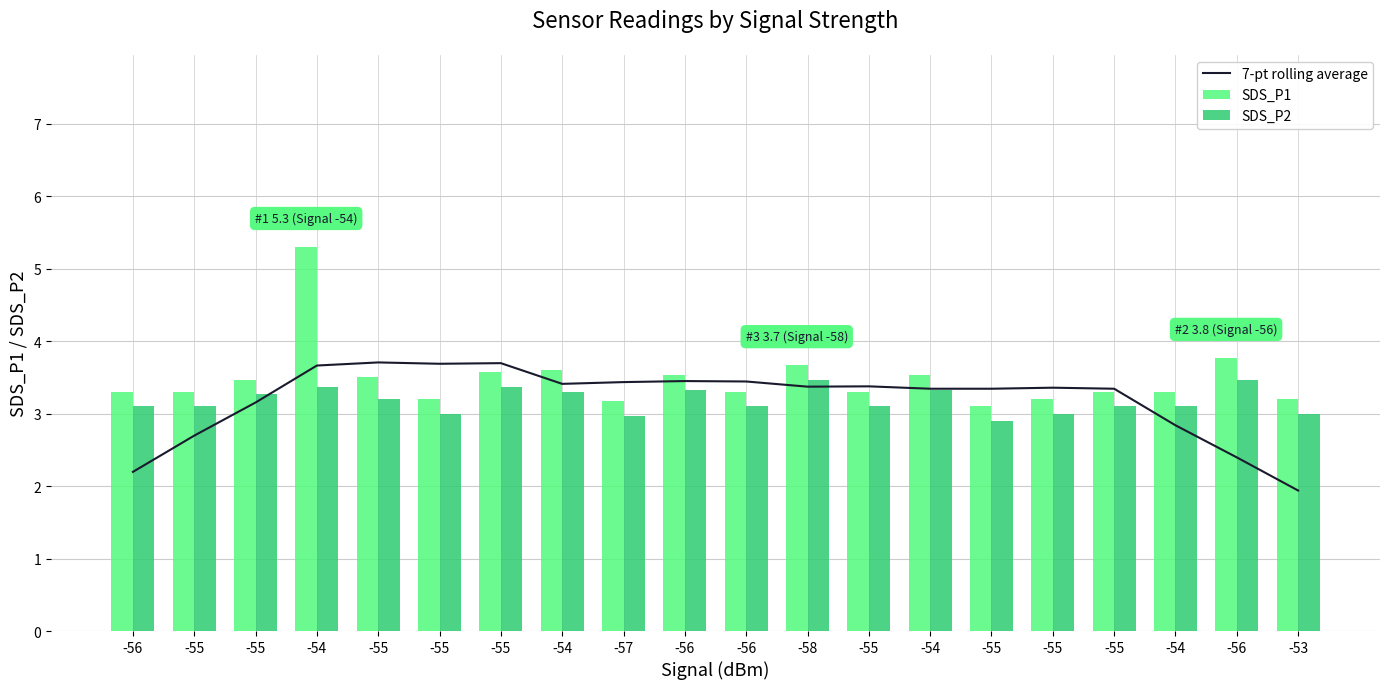

The value of SDS_P1 at -55 is 2.2. True or false?

False